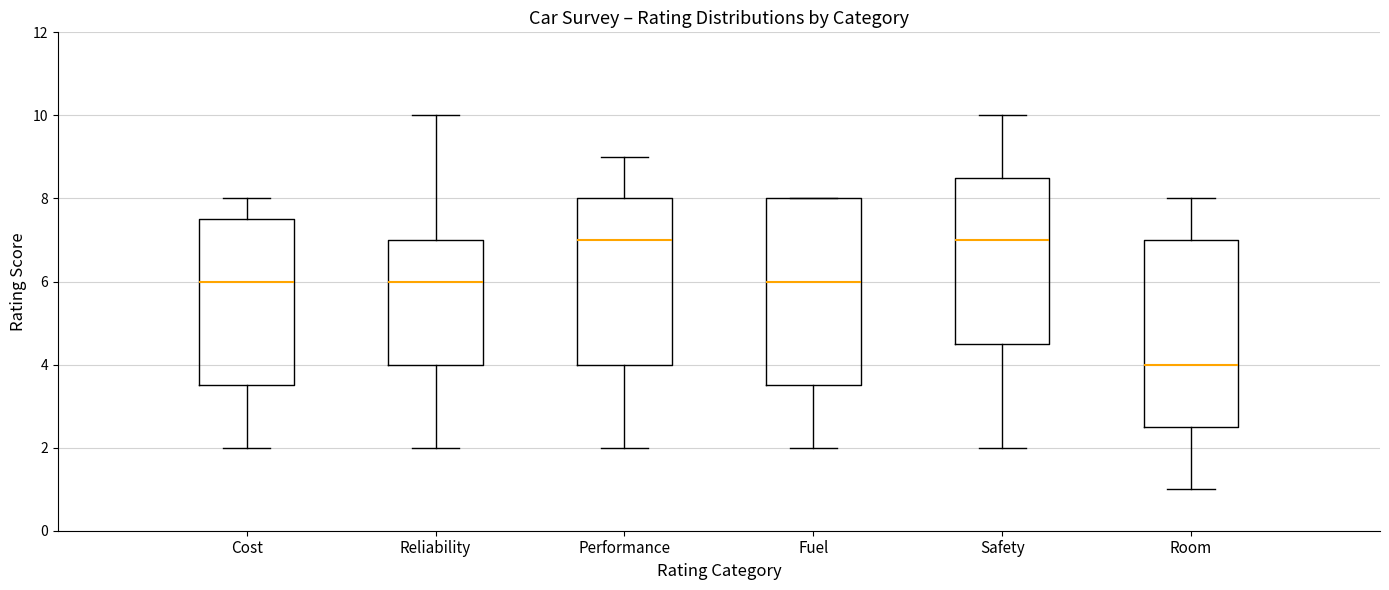

Reading left to right, read every box against the y-axis: the position of its median line, the range the box covers, and the ends of its whiskers. The values are not printed on the chart, so give them approximately, as read against the axis.

Cost: median 6.0, box 3.6 to 7.6, whiskers 2.0 to 8.0
Reliability: median 6.0, box 4.0 to 7.0, whiskers 2.0 to 10.0
Performance: median 7.0, box 4.0 to 8.0, whiskers 2.0 to 9.0
Fuel: median 6.0, box 3.6 to 8.0, whiskers 2.0 to 8.0
Safety: median 7.0, box 4.6 to 8.6, whiskers 2.0 to 10.0
Room: median 4.0, box 2.6 to 7.0, whiskers 1.0 to 8.0